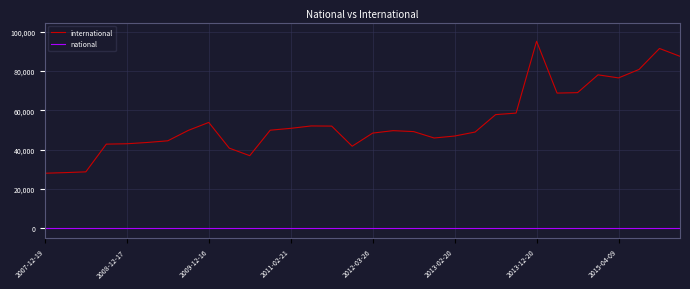

What is the maximum value for international?

95148